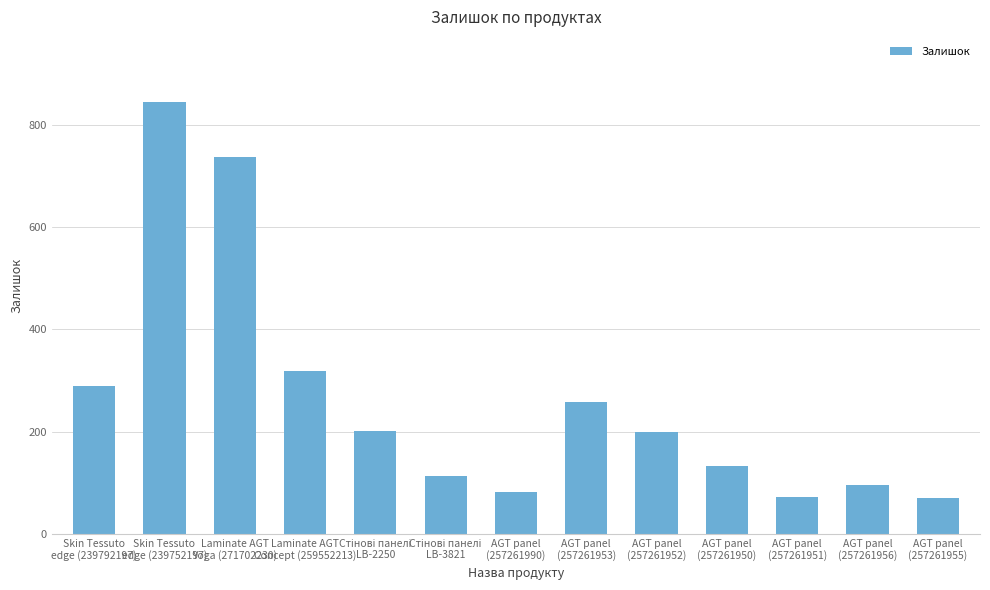

The chart shows a value of 71 at AGT panel
(257261955). True or false?

True